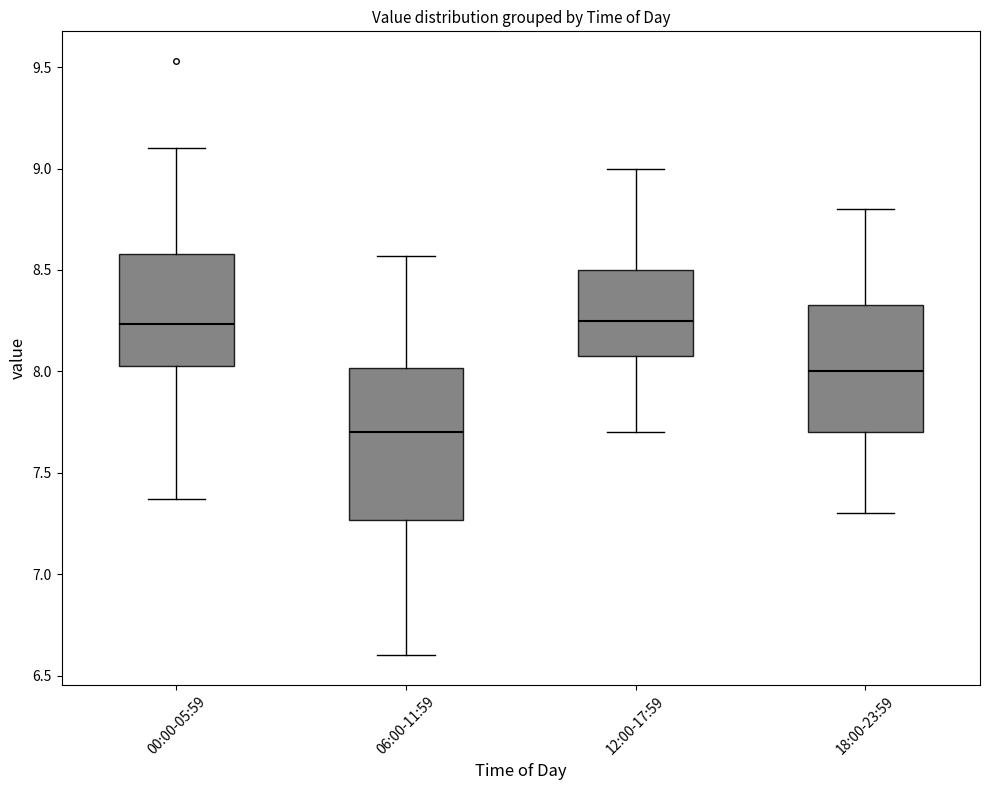

Where is the upper edge of the box for 00:00-05:59 on the y-axis? The values are not printed on the chart, so give them approximately, as read against the axis.

8.60